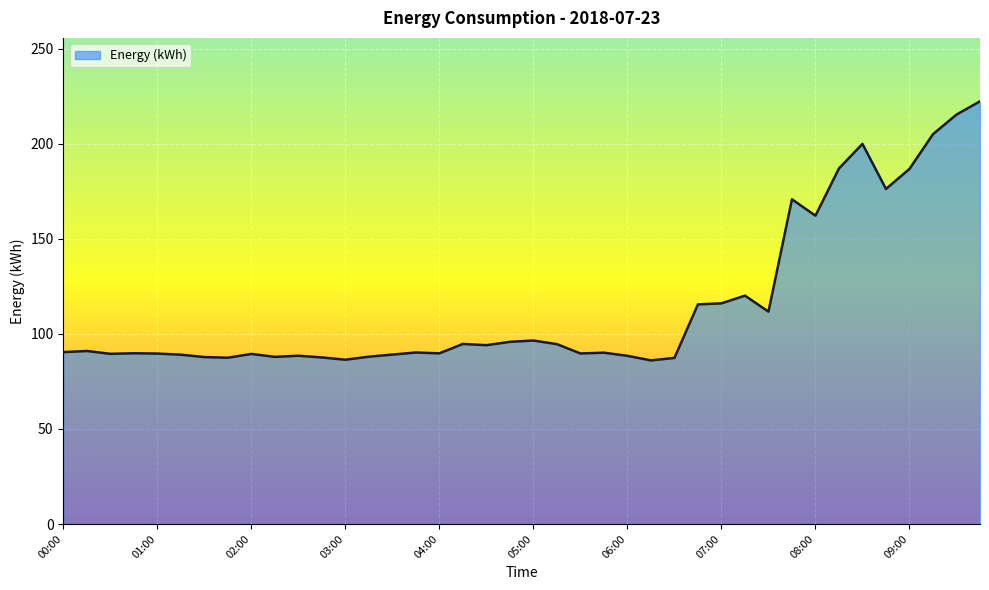

What is the maximum value shown in the chart?

222.3